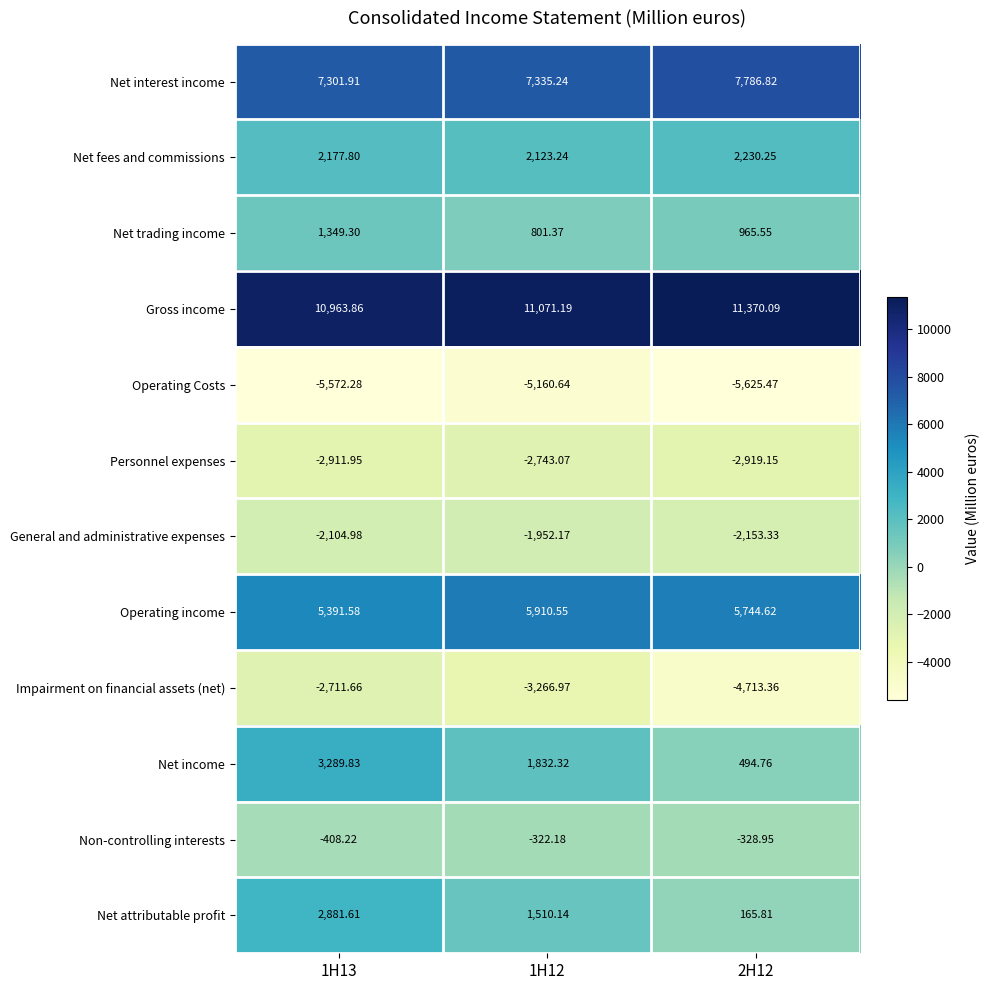

Between 1H13 and 1H12, which series saw the biggest shift?

Net income